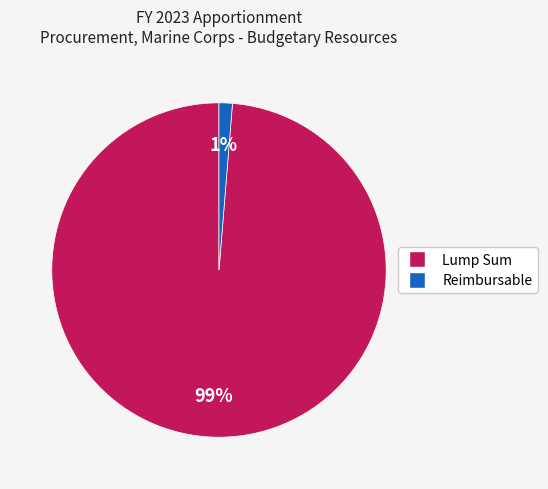

To the nearest percent, what is the combined percentage of Reimbursable and Lump Sum?

100%